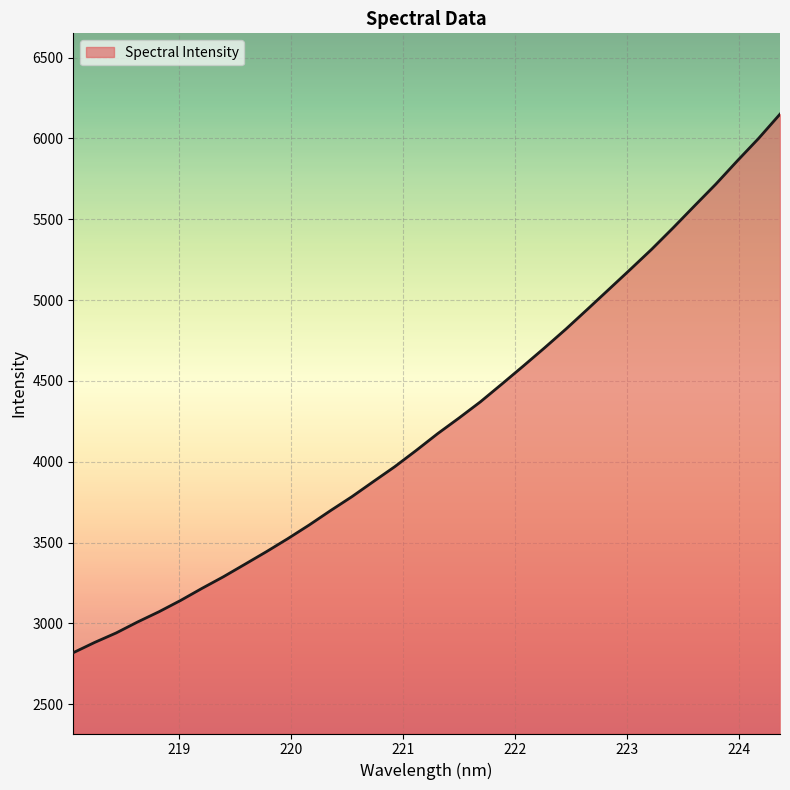

What is the difference between the maximum and minimum values?

3332.1